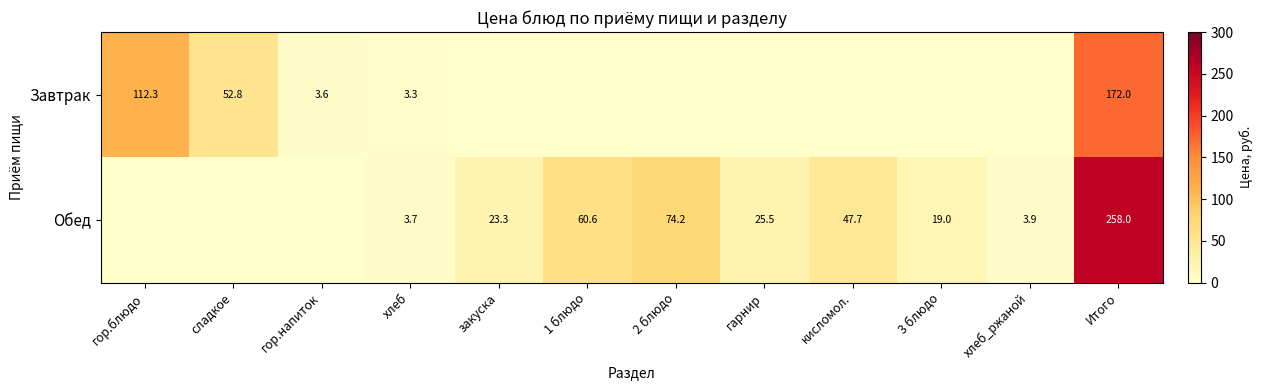

What is the spread (max minus min) of values at 3 блюдо?

19.0